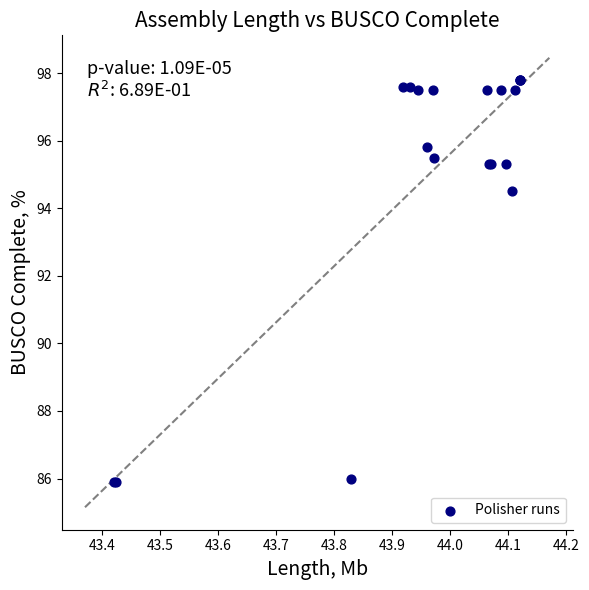

What Y value in the scatter plot is closest to 91?

94.5